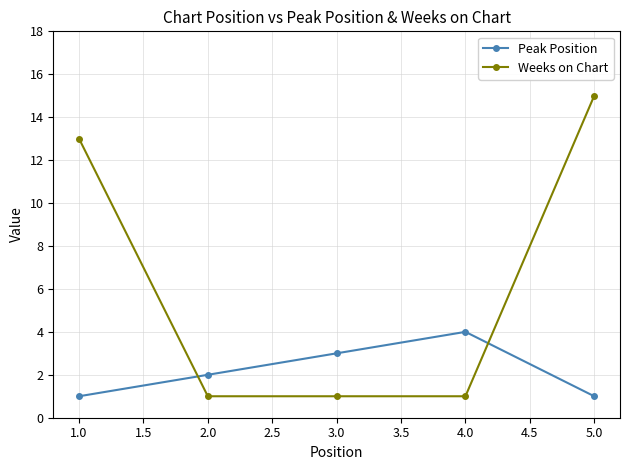

Count the number of categories in the chart.

5